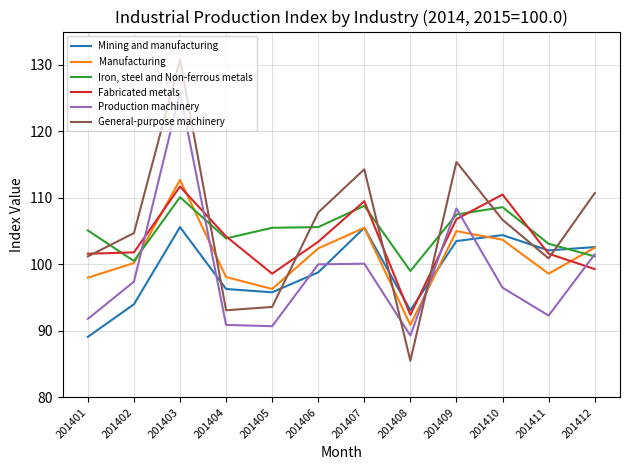

Where do Fabricated metals and Manufacturing first cross each other?

201402 and 201403